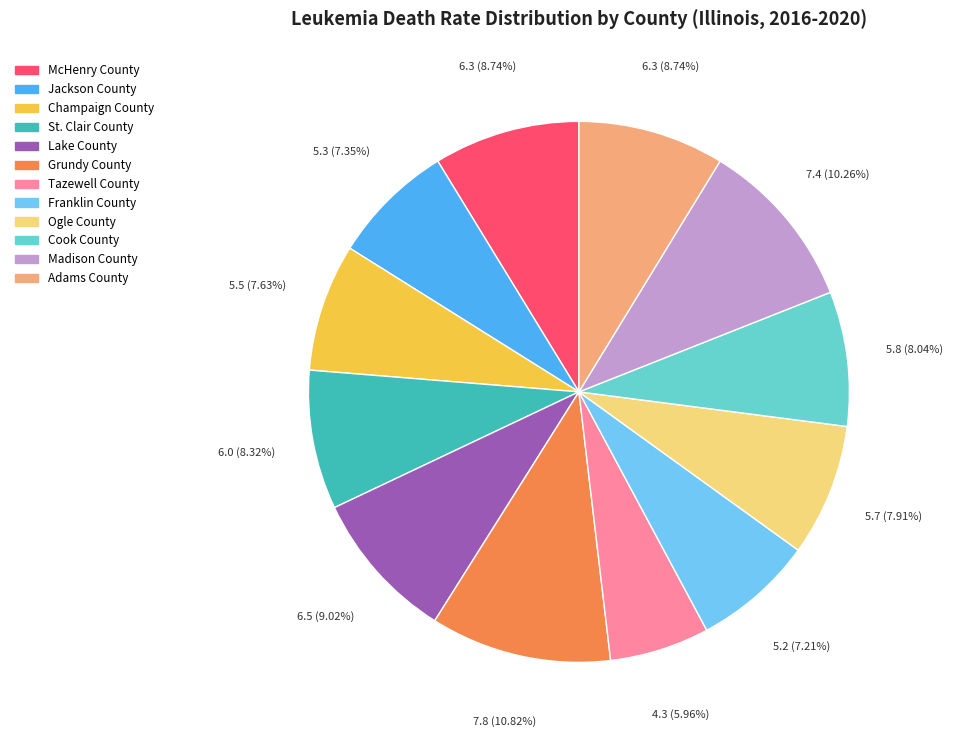

What percentage is the Franklin County slice, to the nearest percent?

7%